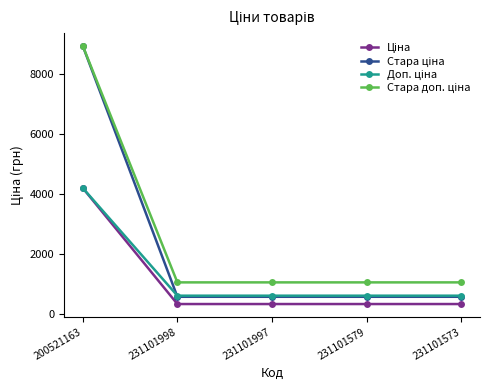

What is the smallest value displayed?

334.4